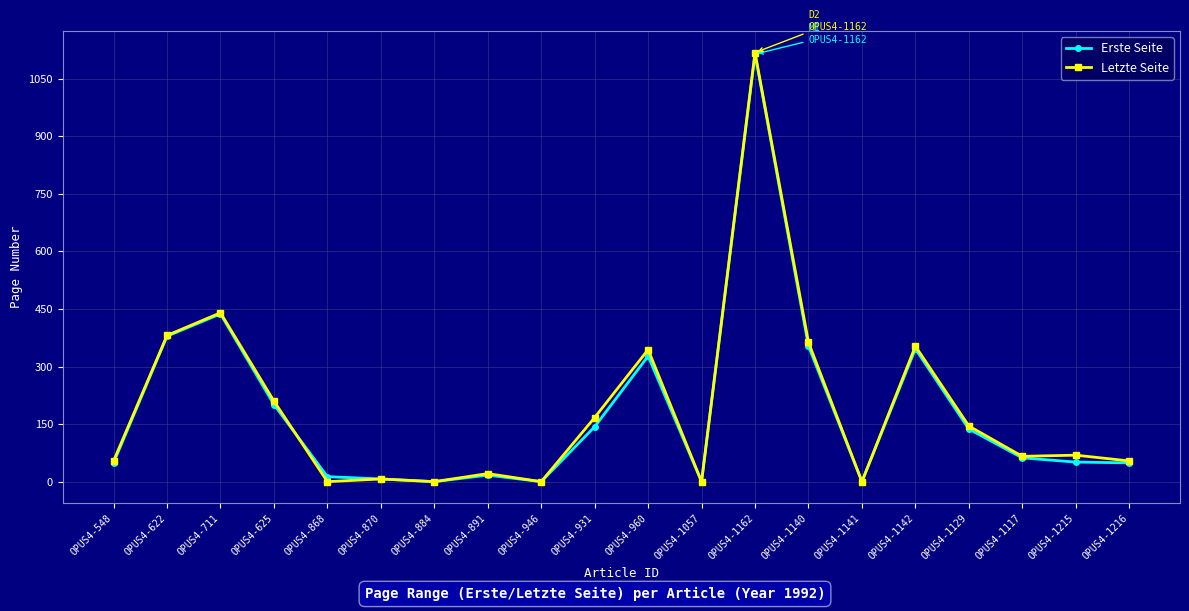

The Letzte Seite series shows 145 at OPUS4-625. True or false?

False